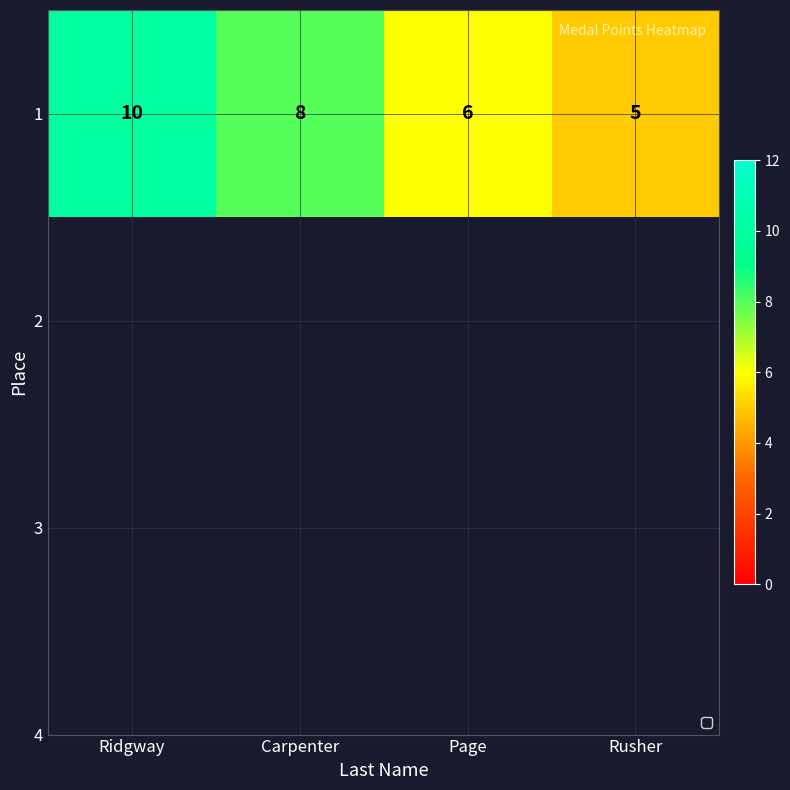

Reading left to right, transcribe all the data shown in this chart.

10	8	6	5